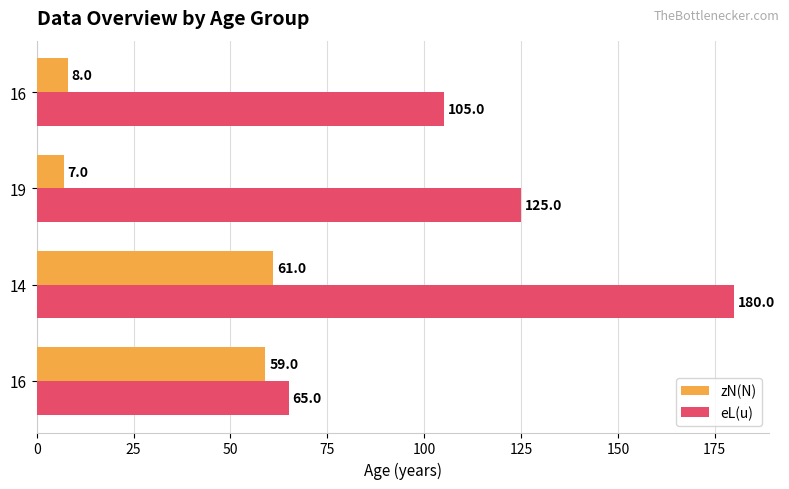

How many data points in eL(u) are less than 125?

2